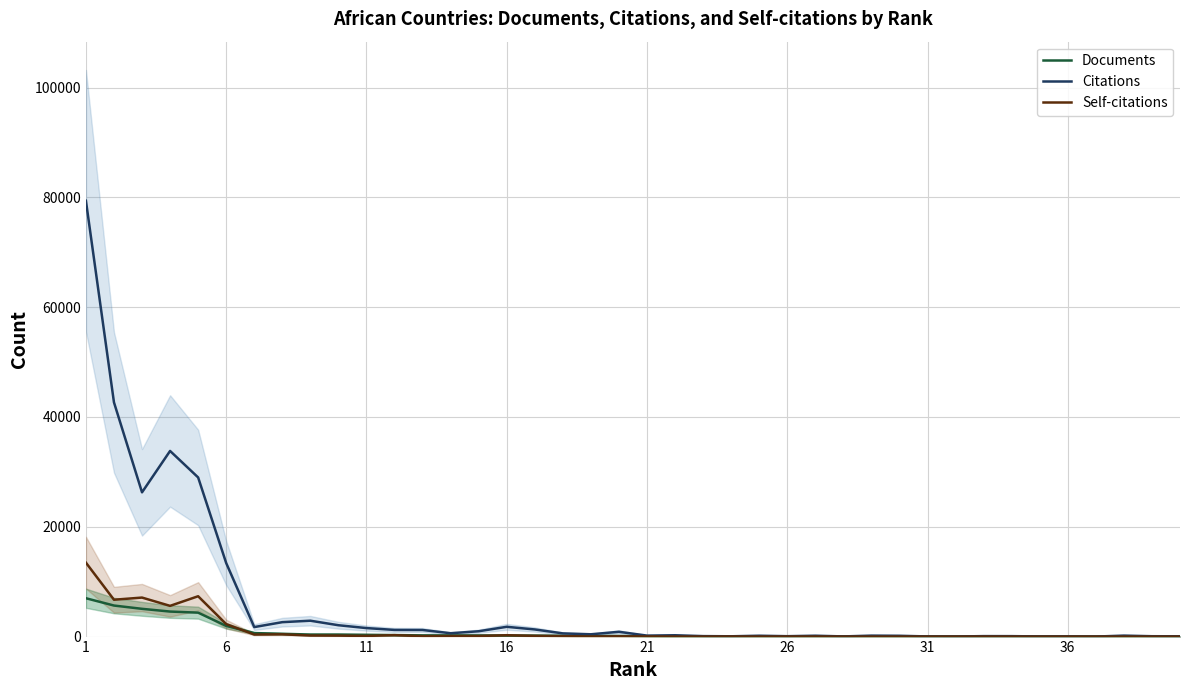

How many categories are shown in the chart?

40